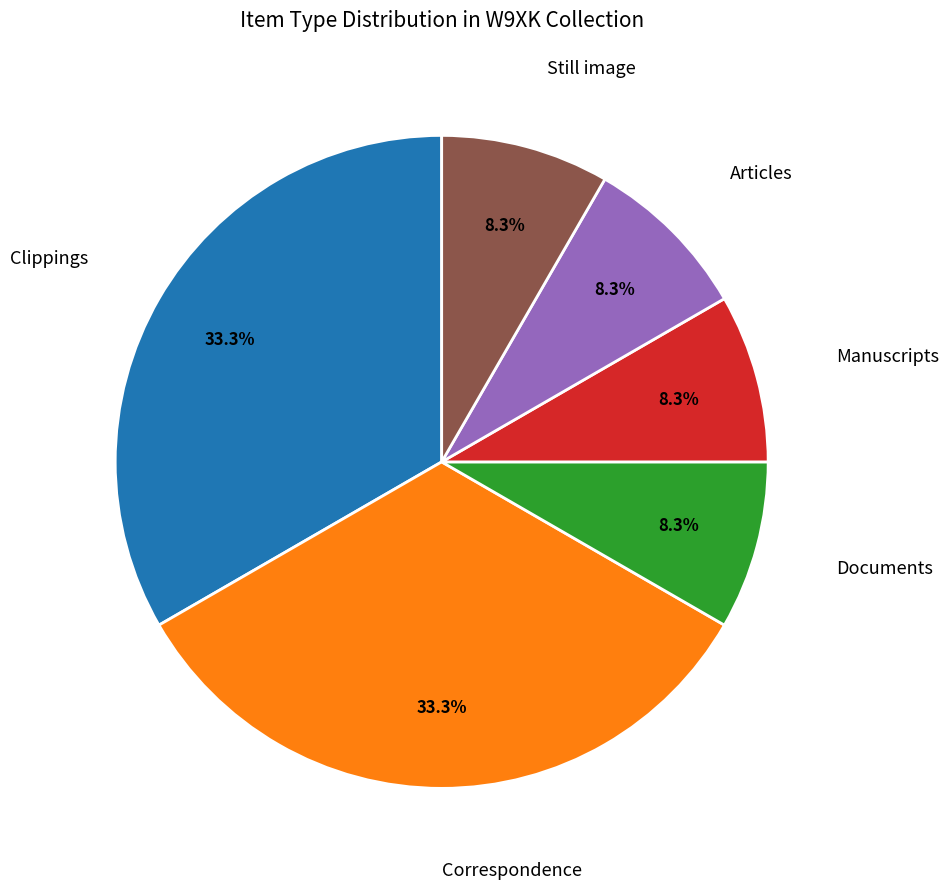

Does any single category account for the majority?

No